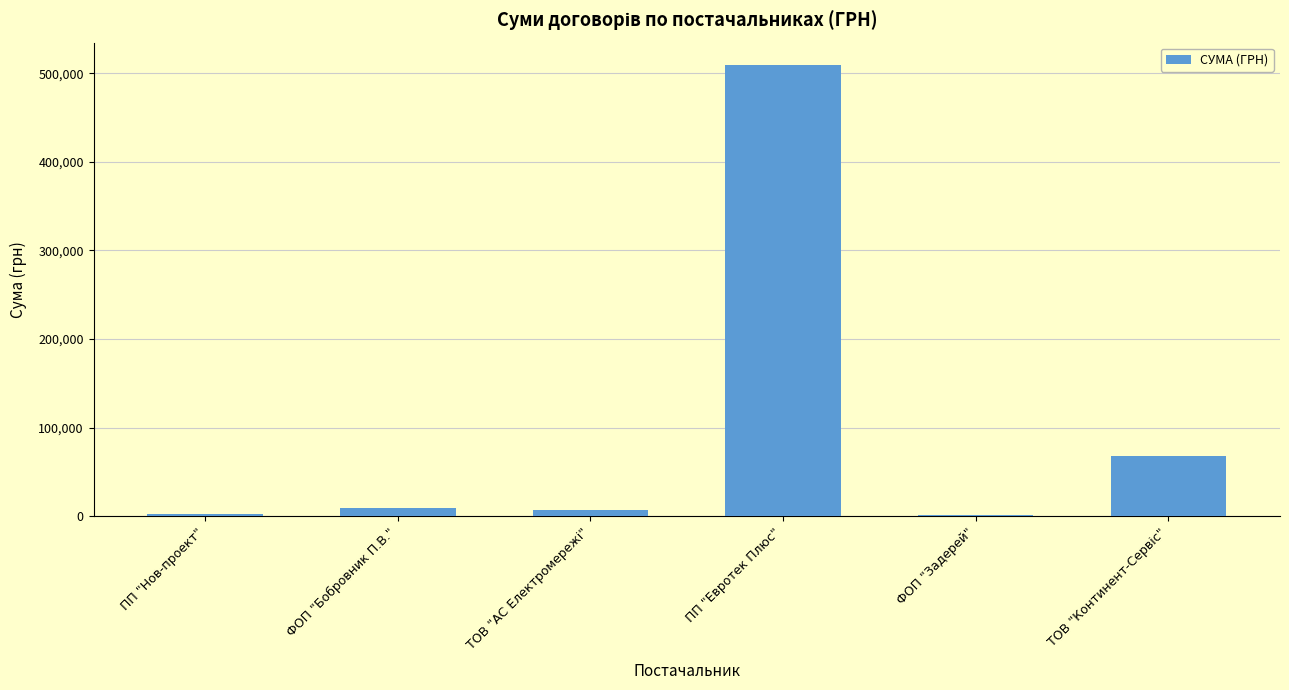

What is the sum of all values?

597018.8